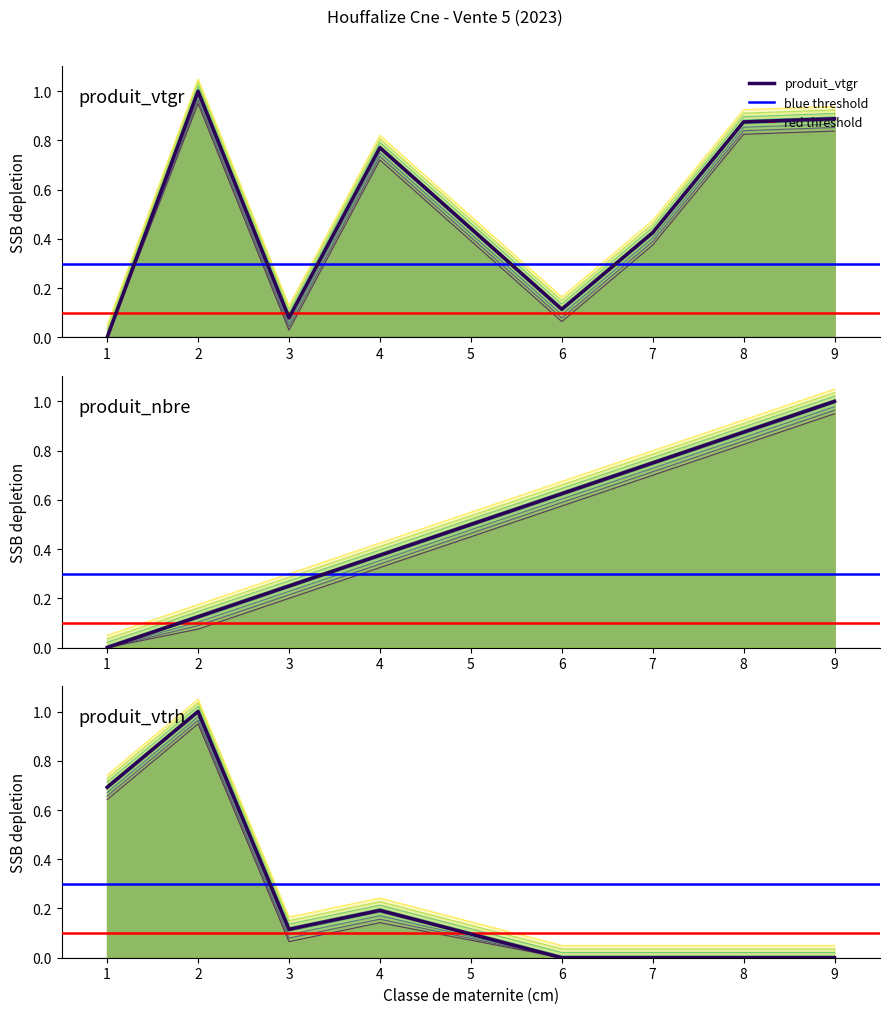

What is the sum of the produit_nbre values at 4 and 1?

0.4